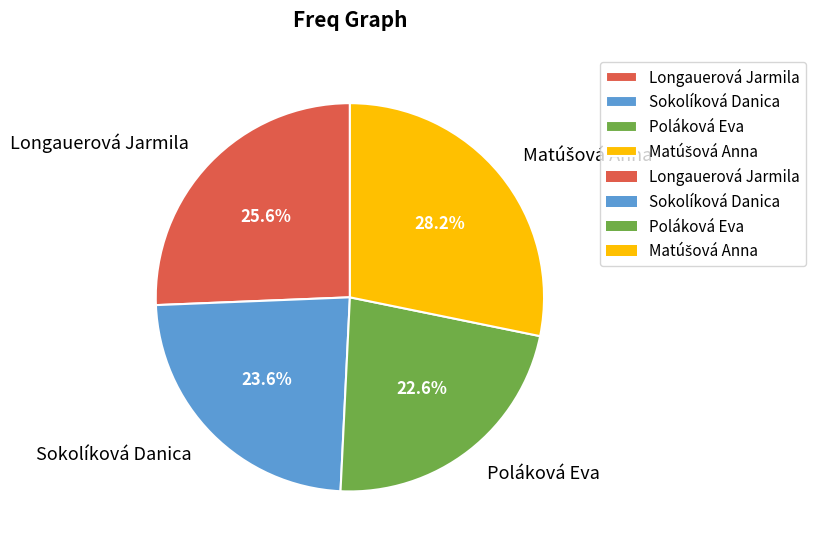

Count the number of slices in the pie.

4